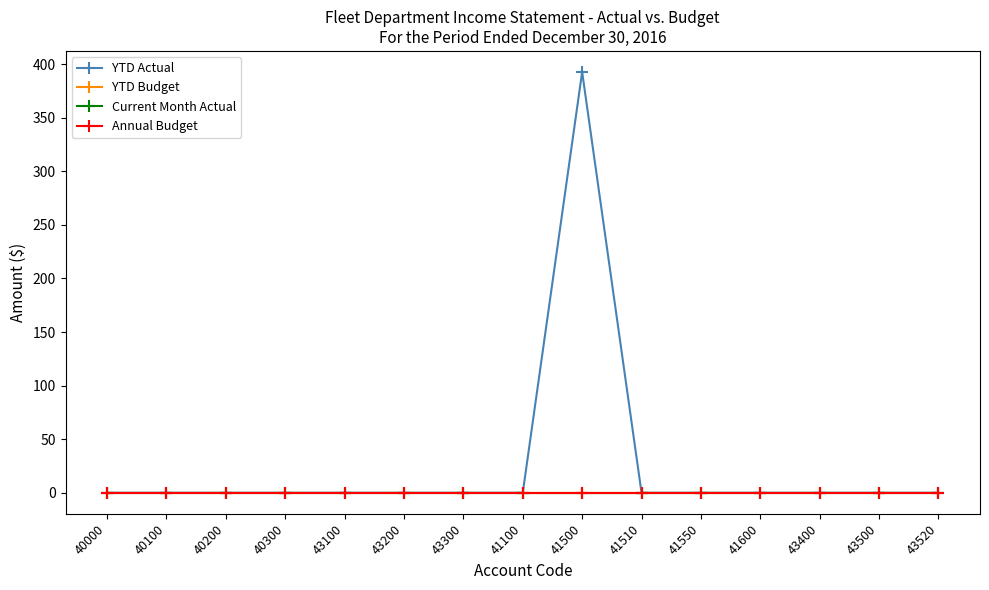

True or false: Annual Budget and Current Month Actual cross at least once.

False